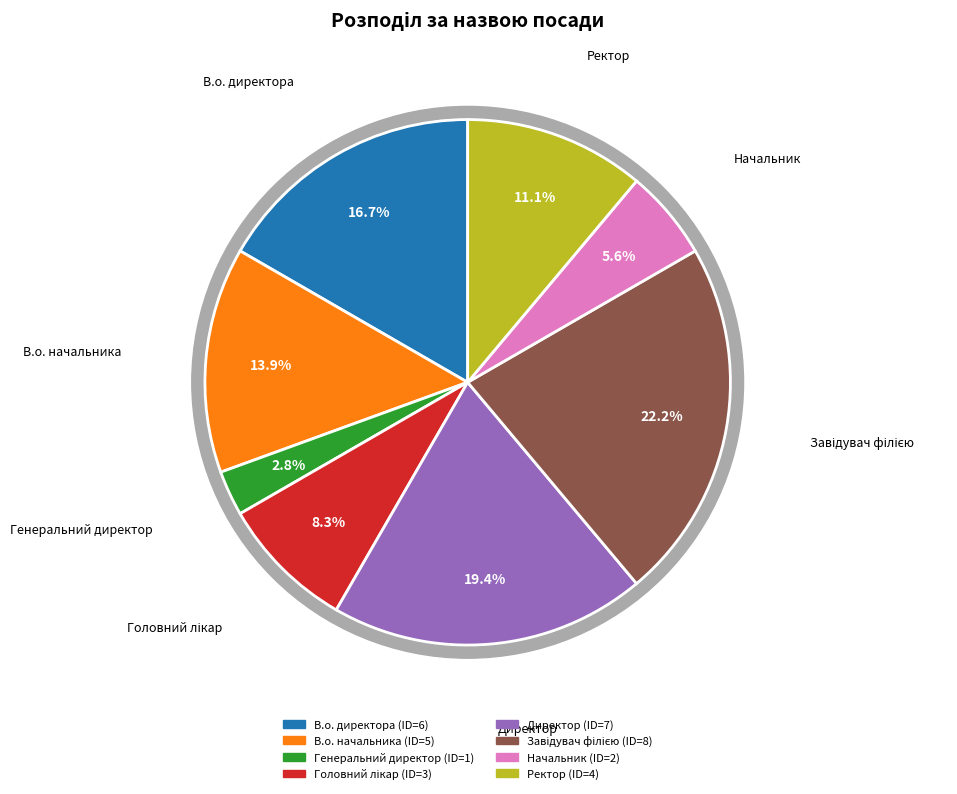

To the nearest percent, what portion does Головний лікар represent?

8%